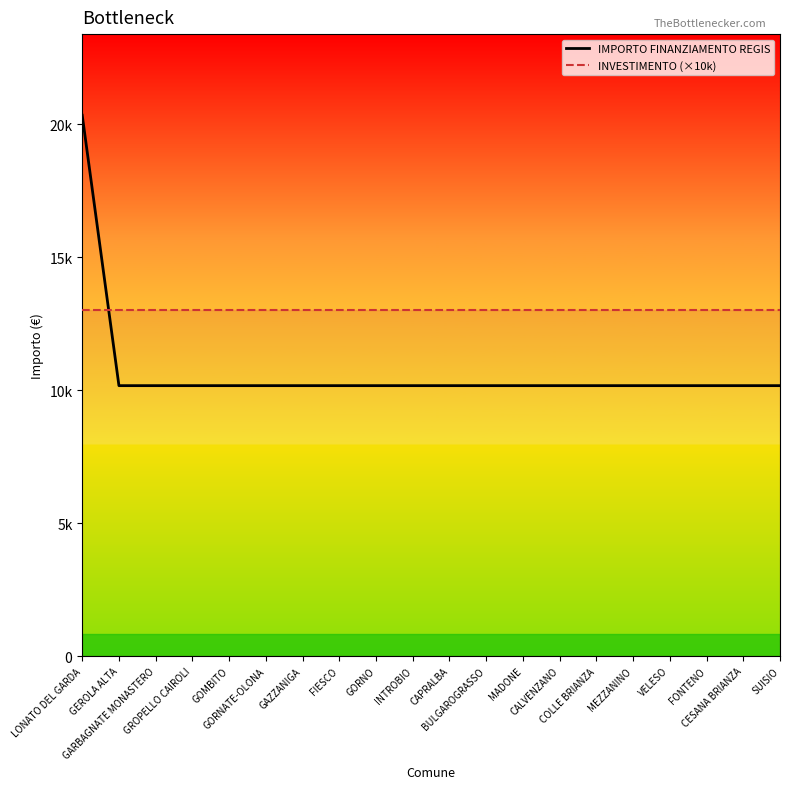

Which series has the widest spread of values?

IMPORTO FINANZIAMENTO REGIS